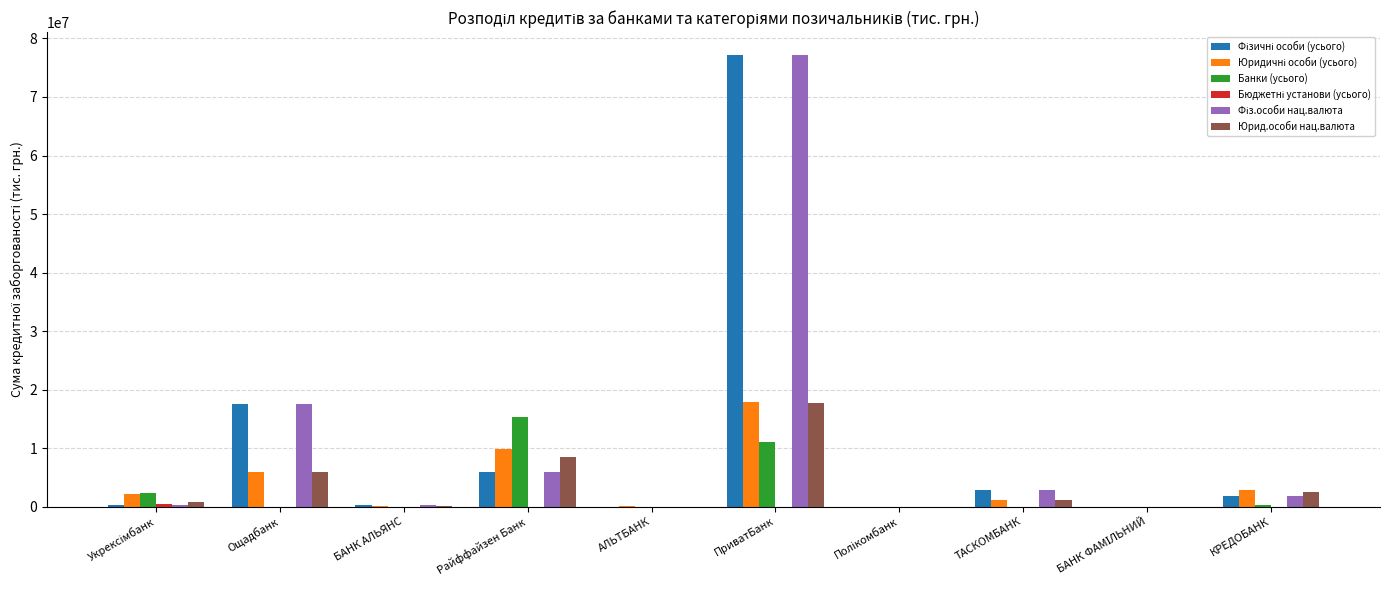

Are the bars grouped side by side (vs. stacked)?

Yes